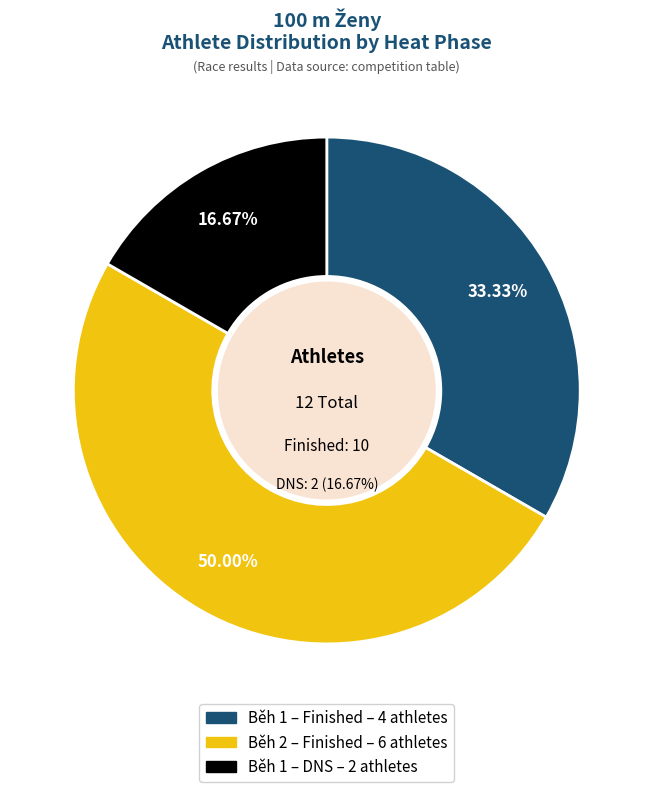

Count the number of slices in the pie.

4